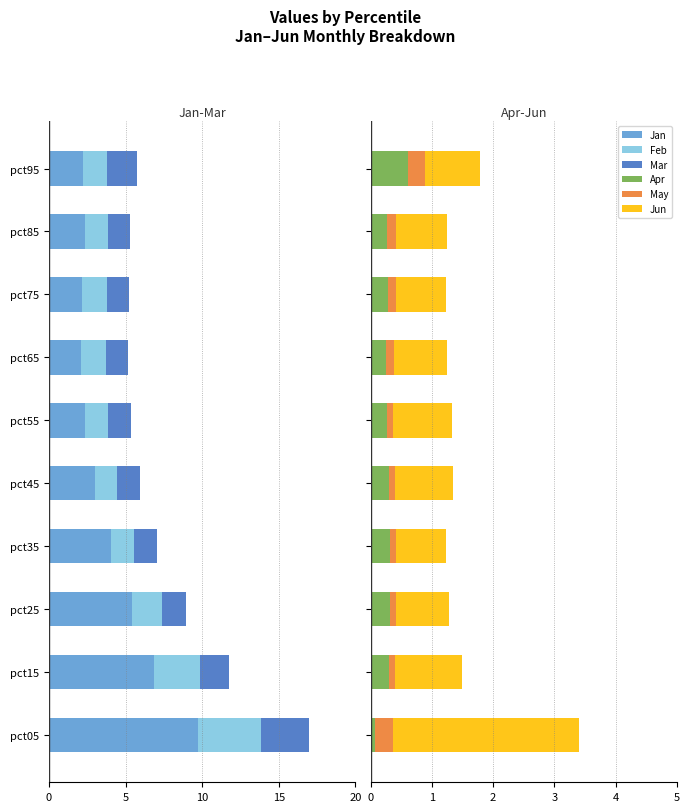

How many groups of bars are there?

10